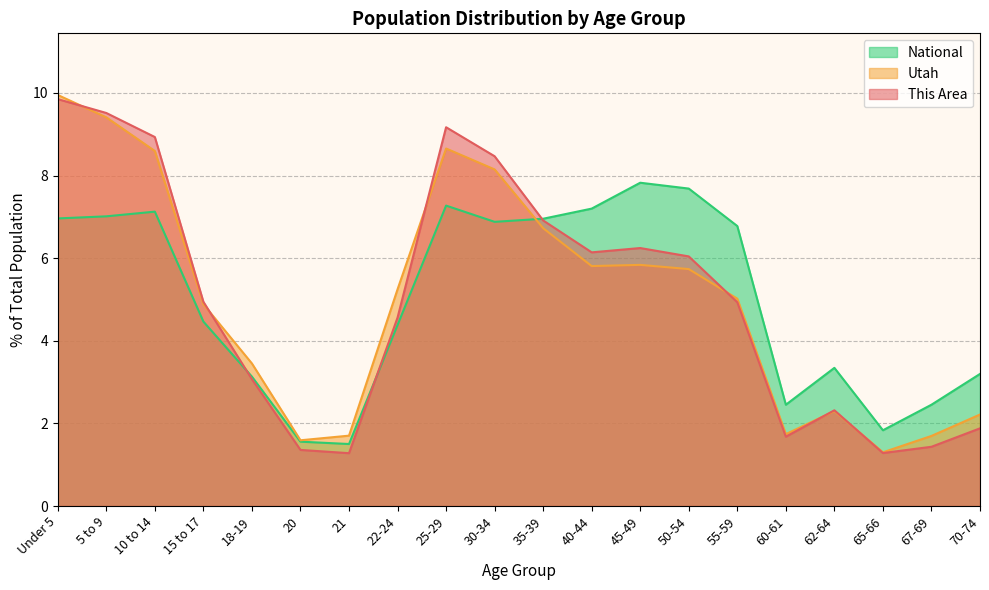

True or false: Utah and This Area cross at least once.

True